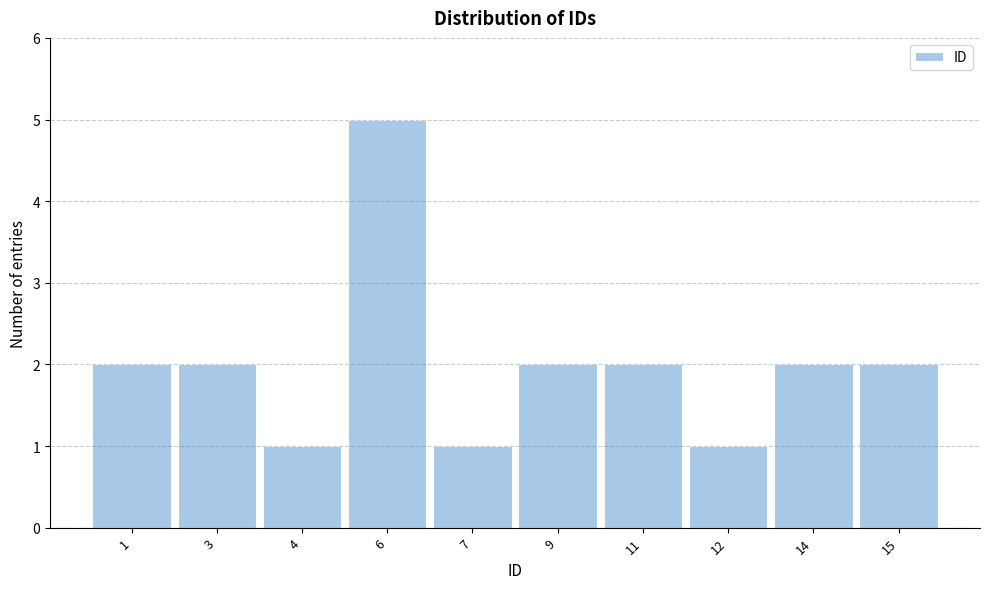

Reading left to right, list all the values displayed in this chart.

1=2	3=2	4=1	6=5	7=1	9=2	11=2	12=1	14=2	15=2